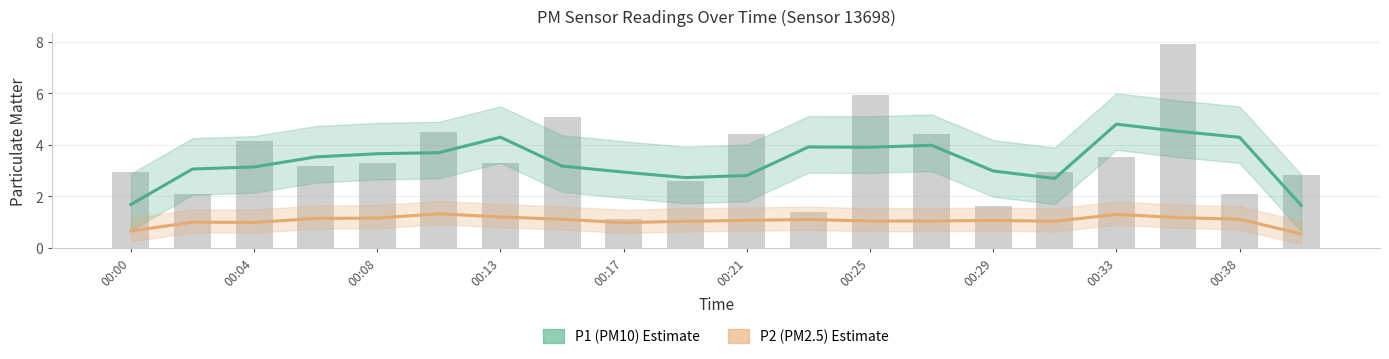

What is the minimum value for P1 (PM10)?

1.6